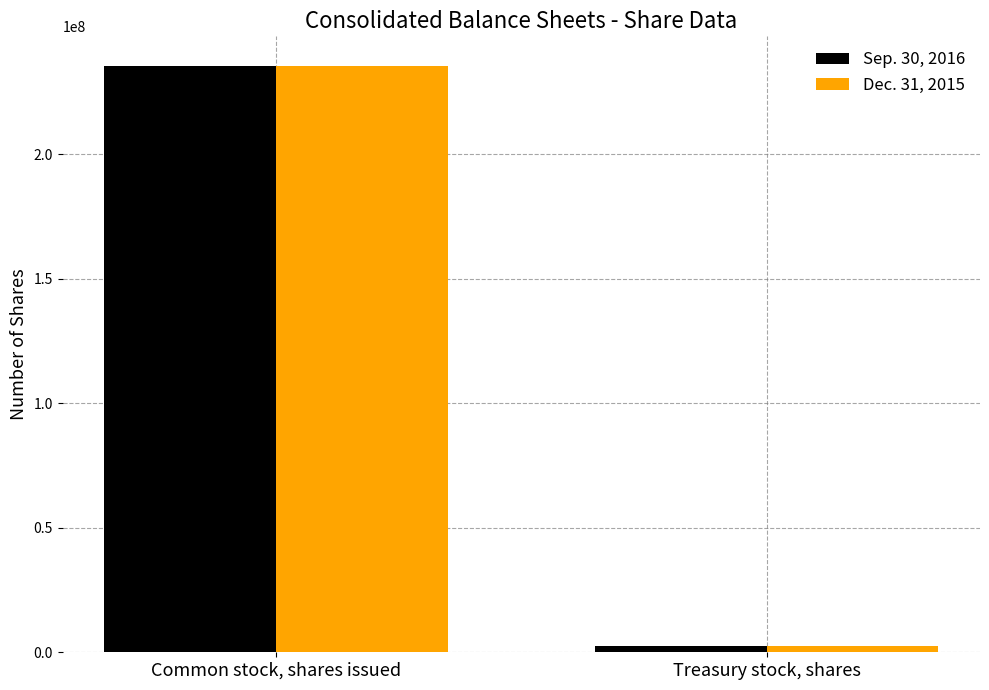

At which category does the chart reach its peak across all series?

Common stock, shares issued